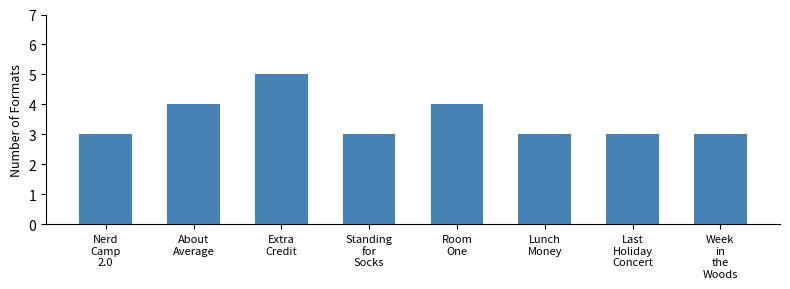

Is it true that the value at Standing
for
Socks is 3?

True